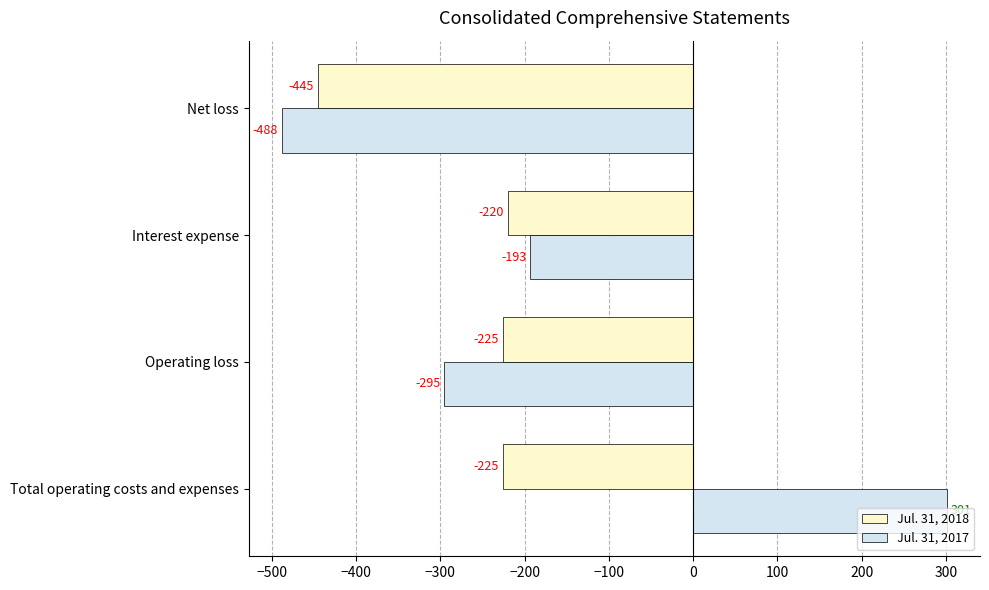

What is the smallest value displayed?

-488